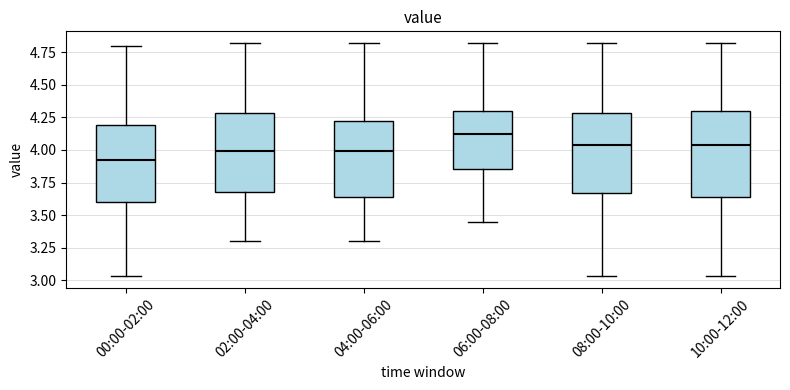

Reading left to right, read every box against the y-axis: the position of its median line, the range the box covers, and the ends of its whiskers. The values are not printed on the chart, so give them approximately, as read against the axis.

00:00-02:00: median 3.95, box 3.60 to 4.20, whiskers 3.05 to 4.80
02:00-04:00: median 4.00, box 3.70 to 4.30, whiskers 3.30 to 4.80
04:00-06:00: median 4.00, box 3.65 to 4.20, whiskers 3.30 to 4.80
06:00-08:00: median 4.15, box 3.85 to 4.30, whiskers 3.45 to 4.80
08:00-10:00: median 4.05, box 3.65 to 4.30, whiskers 3.05 to 4.80
10:00-12:00: median 4.05, box 3.65 to 4.30, whiskers 3.05 to 4.80